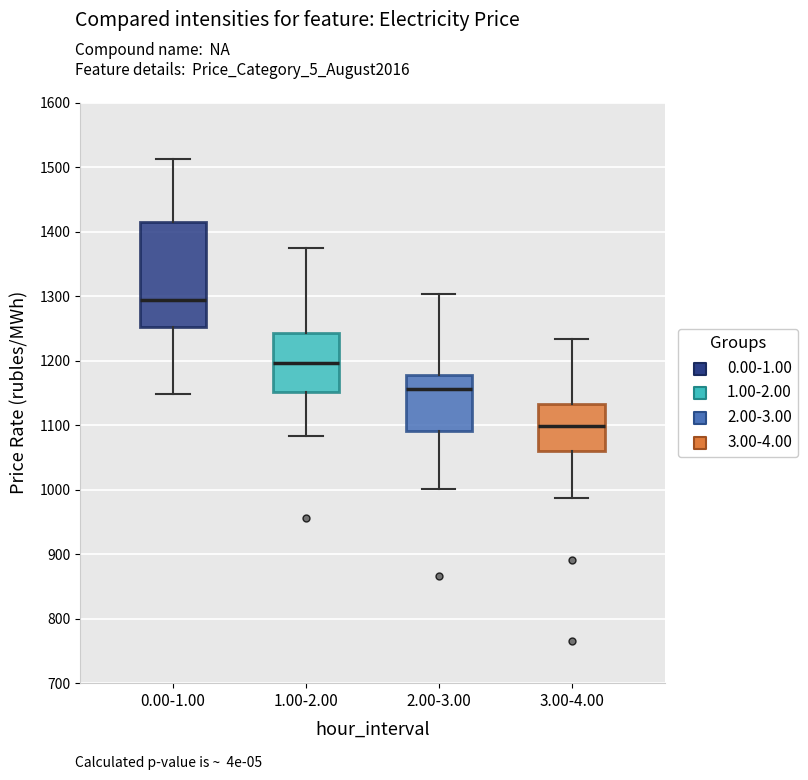

Reading left to right, read every box against the y-axis: the position of its median line, the range the box covers, and the ends of its whiskers. The values are not printed on the chart, so give them approximately, as read against the axis.

0.00-1.00: median 1290, box 1250 to 1410, whiskers 1150 to 1510
1.00-2.00: median 1200, box 1150 to 1240, whiskers 1080 to 1370
2.00-3.00: median 1160, box 1090 to 1180, whiskers 1000 to 1300
3.00-4.00: median 1100, box 1060 to 1130, whiskers 990 to 1230